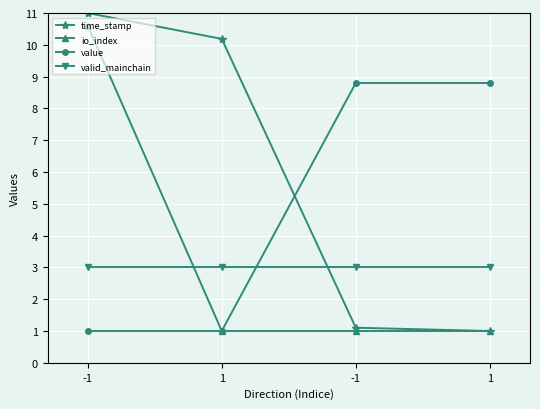

Reading left to right, what are all the values shown in this chart?

time_stamp: 11.0	10.2	1.1	1.0
io_index: 10.6	1.0	1.0	1.0
value: 1.0	1.0	8.8	8.8
valid_mainchain: 3.0	3.0	3.0	3.0